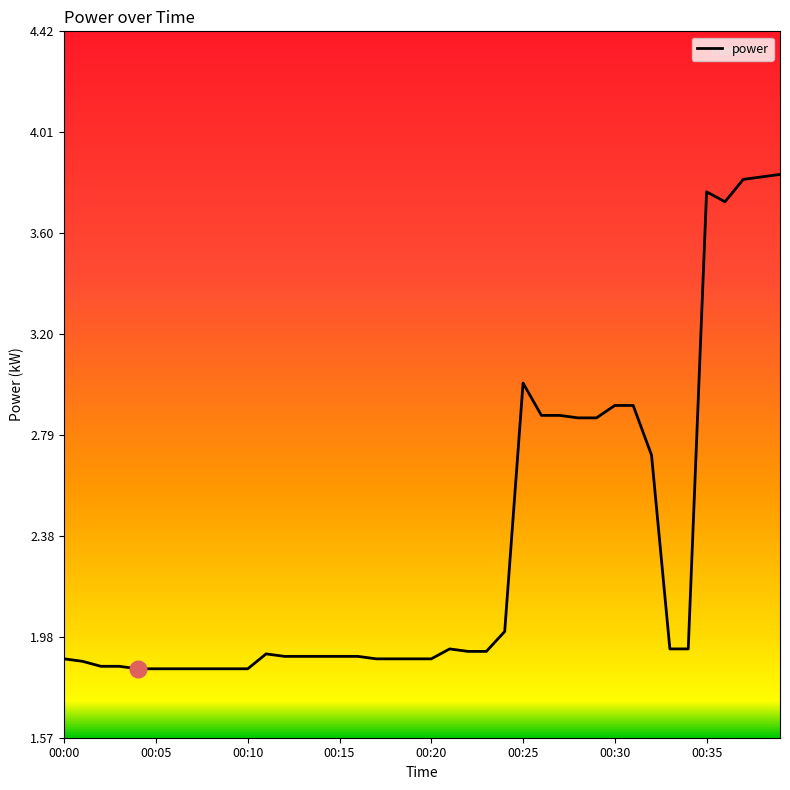

How many lines are shown in the chart?

1